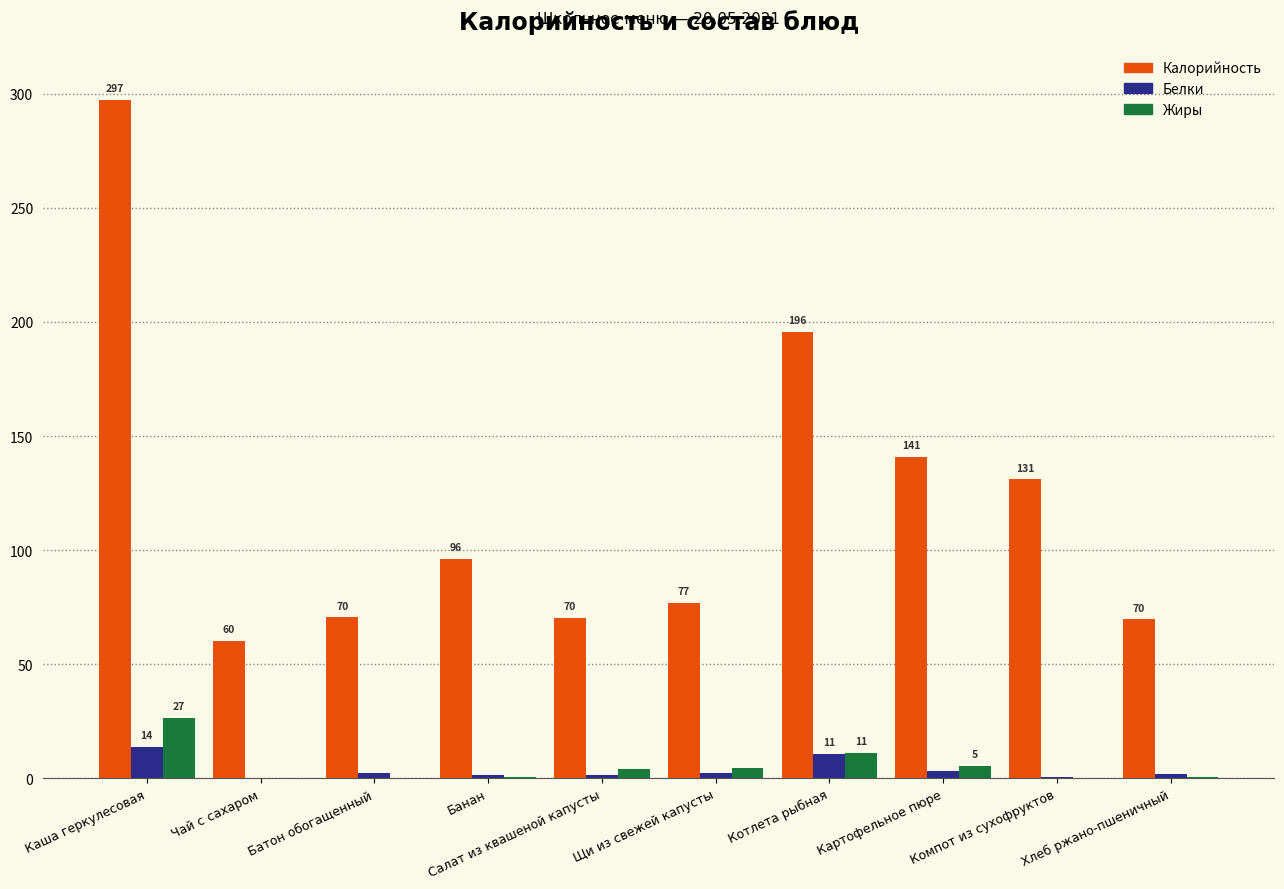

Which series changed the most between Банан and Котлета рыбная?

Калорийность